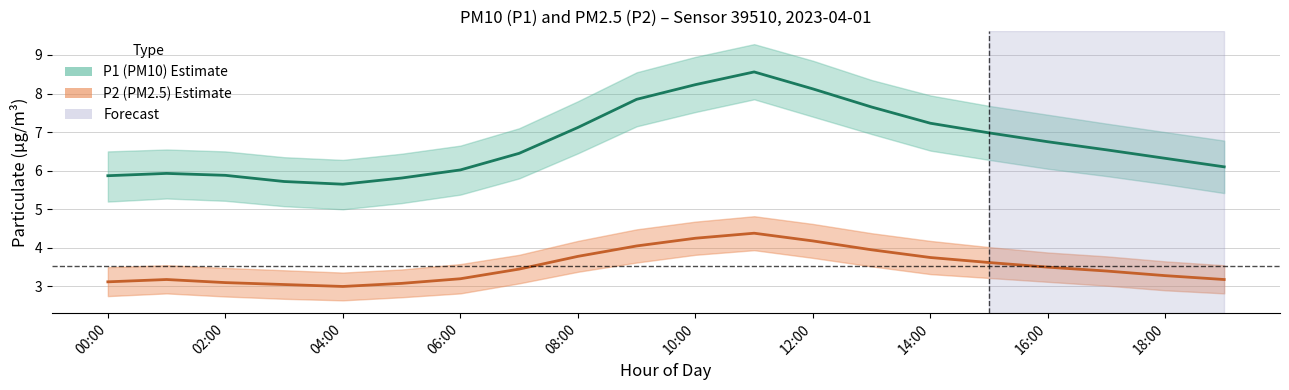

What is the difference between the maximum and minimum values in the P1 series?

2.9